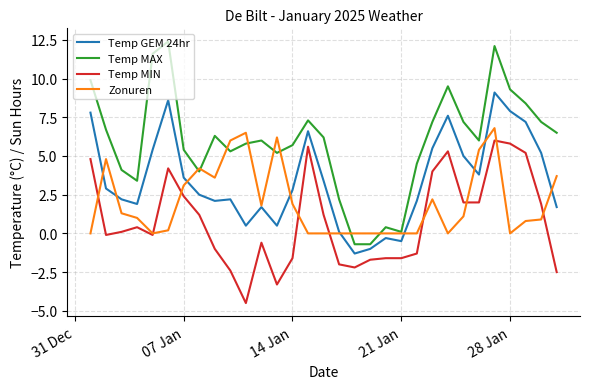

True or false: Temp MAX and Temp GEM 24hr intersect in this chart.

False